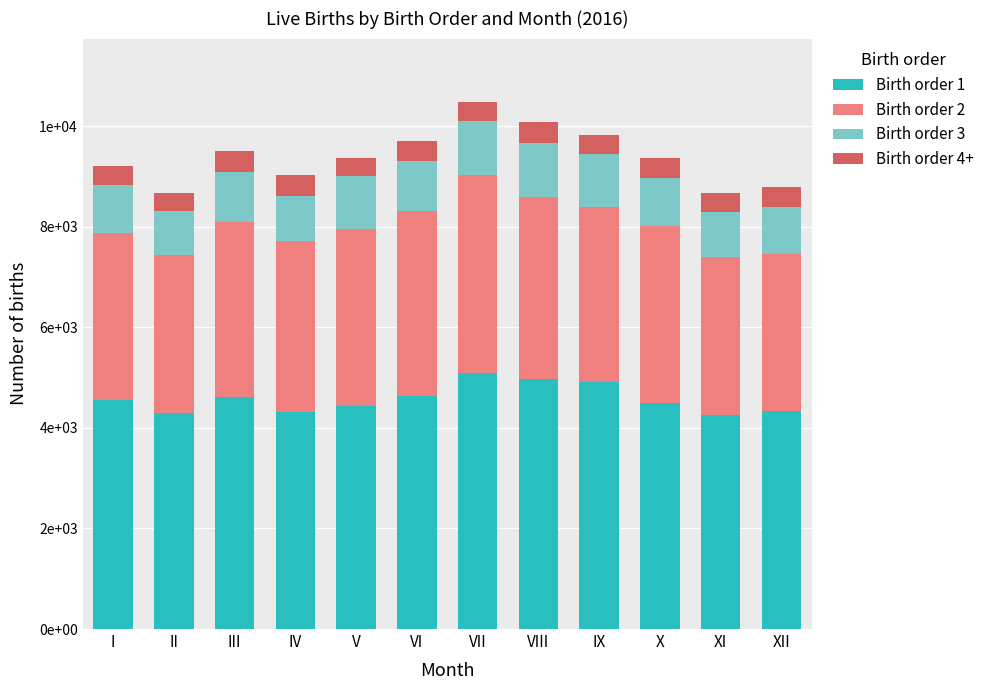

Rank the categories by Birth order 4+ value from lowest to highest.

V, II, XI, I, IX, VII, VI, XII, X, III, IV, VIII